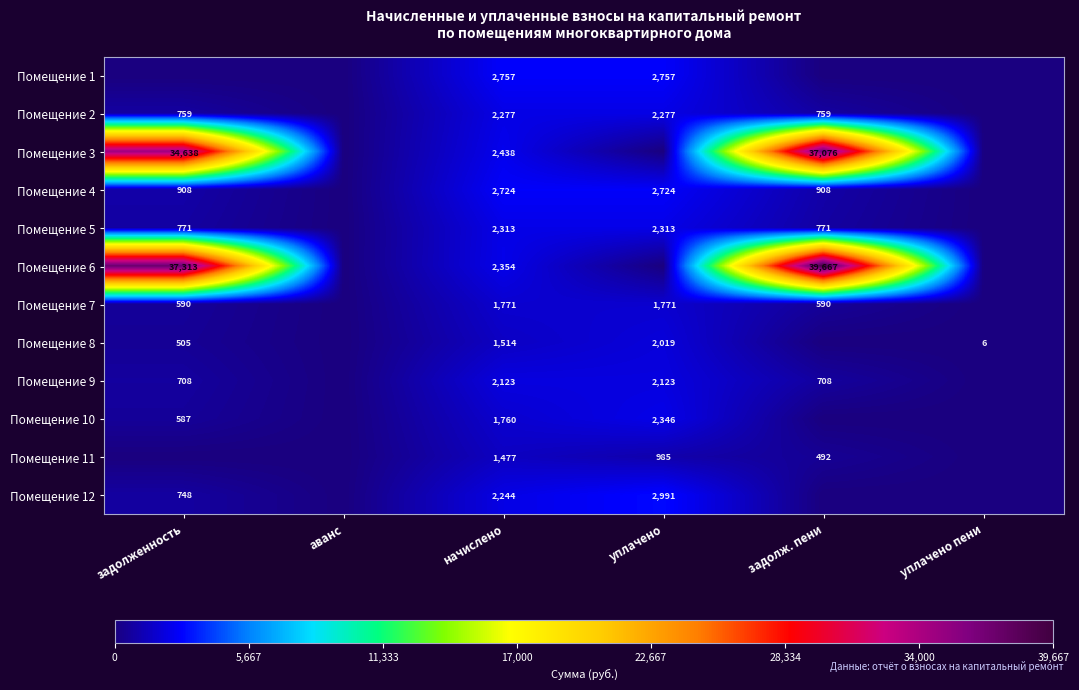

Which category has the highest value across all series?

задолж. пени